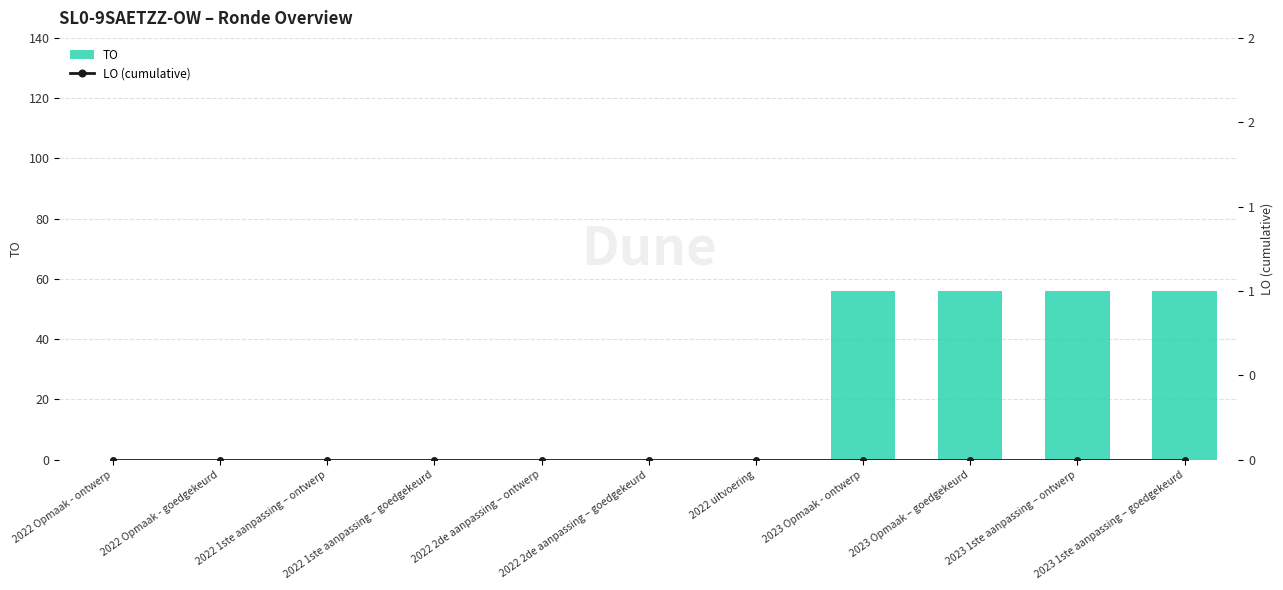

How many distinct data groups are displayed?

2